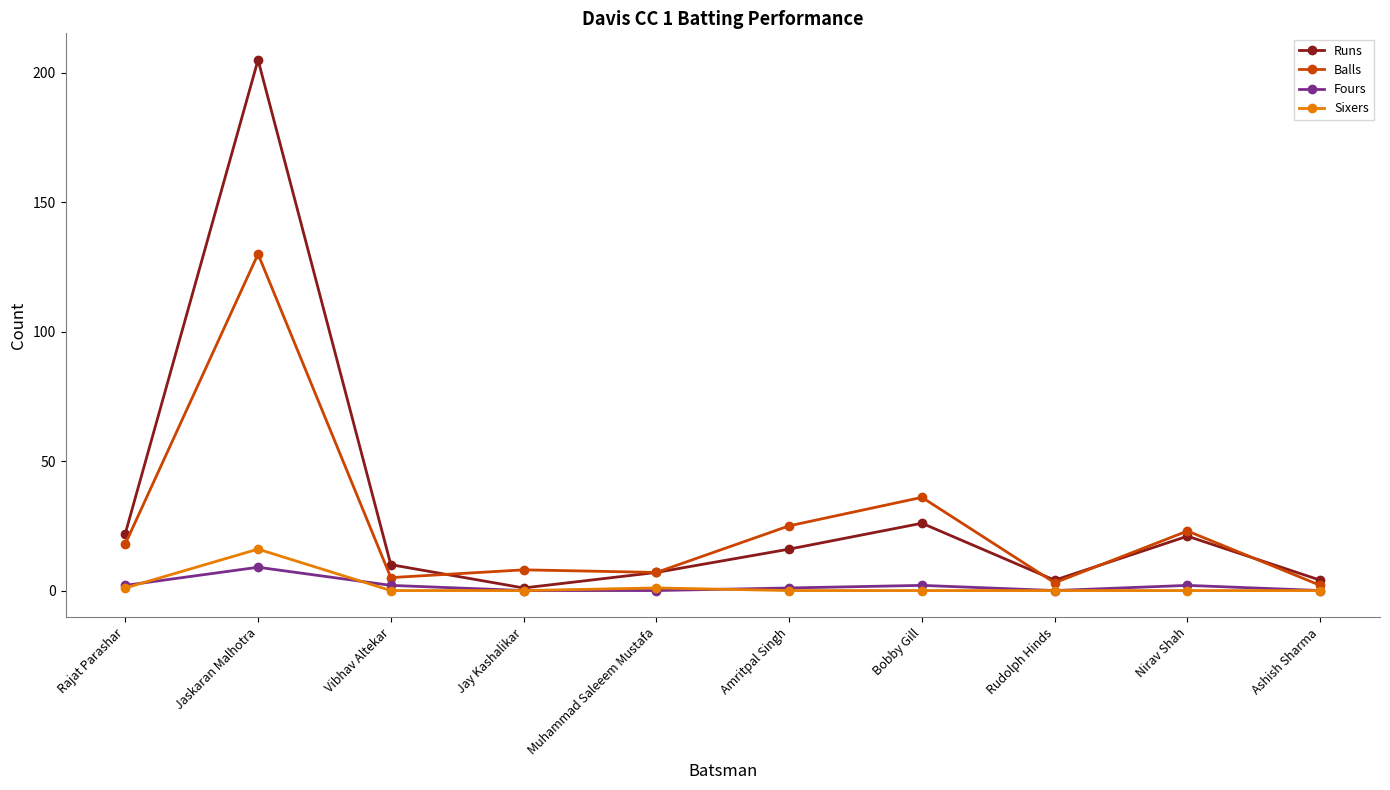

How many values in the Balls series are below 18?

5